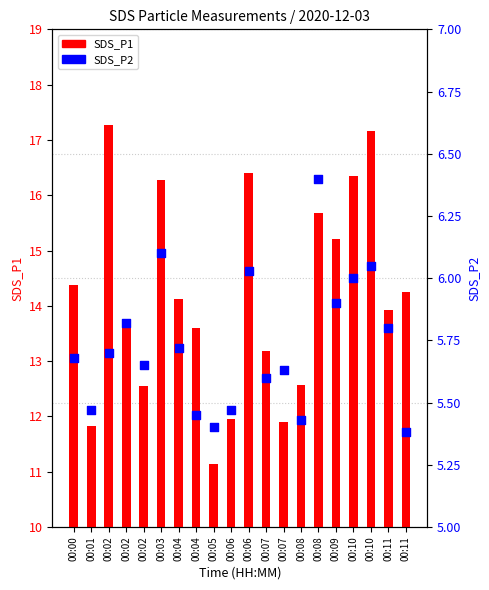

Is the value of SDS_P2 at 00:11 greater than the value of SDS_P1 at 00:08?

No